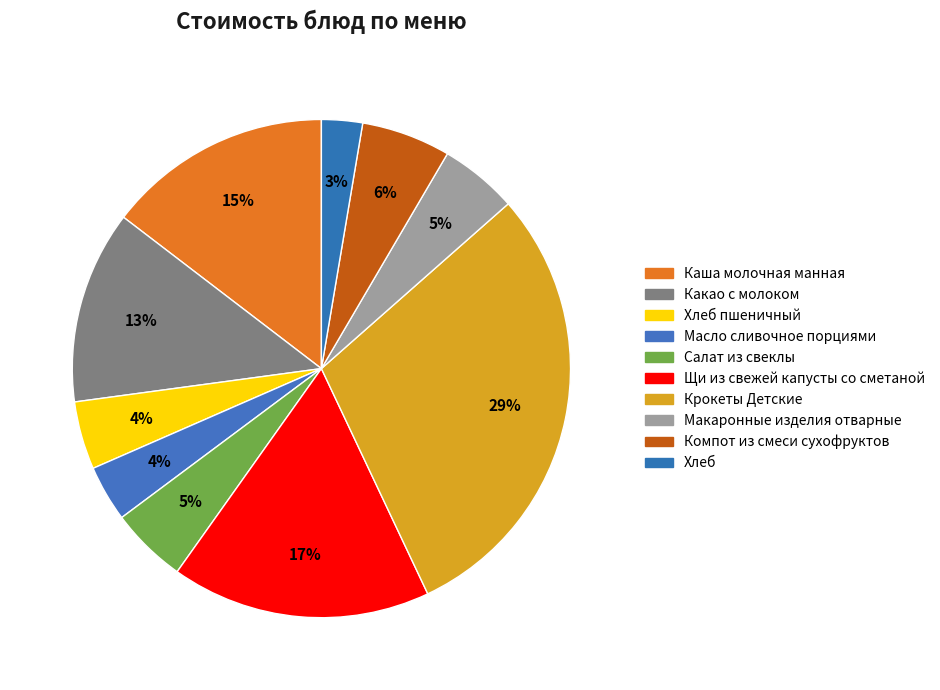

Does Каша молочная манная represent more than half of the total?

No